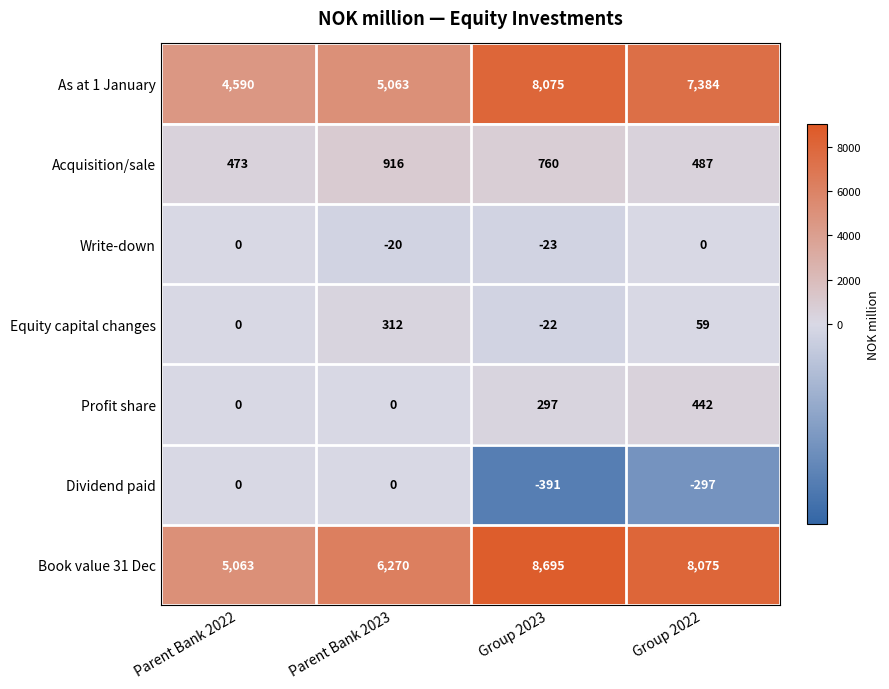

Reading left to right, what are all the values shown in this chart?

As at 1 January: Parent Bank 2022=4590	Parent Bank 2023=5063	Group 2023=8075	Group 2022=7384
Acquisition/sale: Parent Bank 2022=473	Parent Bank 2023=916	Group 2023=760	Group 2022=487
Write-down: Parent Bank 2022=0	Parent Bank 2023=-20	Group 2023=-23	Group 2022=0
Equity capital changes: Parent Bank 2022=0	Parent Bank 2023=312	Group 2023=-22	Group 2022=59
Profit share: Parent Bank 2022=0	Parent Bank 2023=0	Group 2023=297	Group 2022=442
Dividend paid: Parent Bank 2022=0	Parent Bank 2023=0	Group 2023=-391	Group 2022=-297
Book value 31 Dec: Parent Bank 2022=5063	Parent Bank 2023=6270	Group 2023=8695	Group 2022=8075